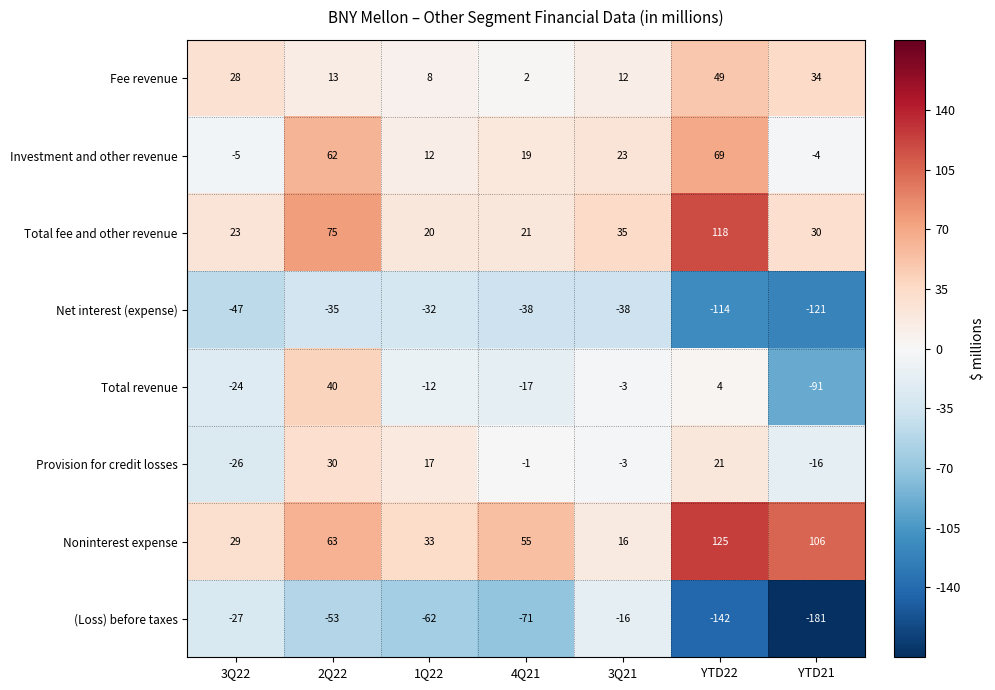

Which series has the largest range (max minus min)?

(Loss) before taxes